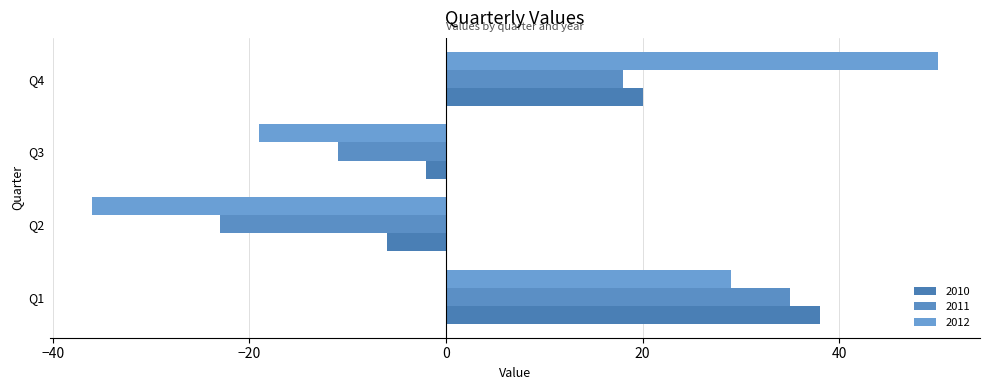

List the series in order of their overall mean, lowest first.

2011, 2012, 2010